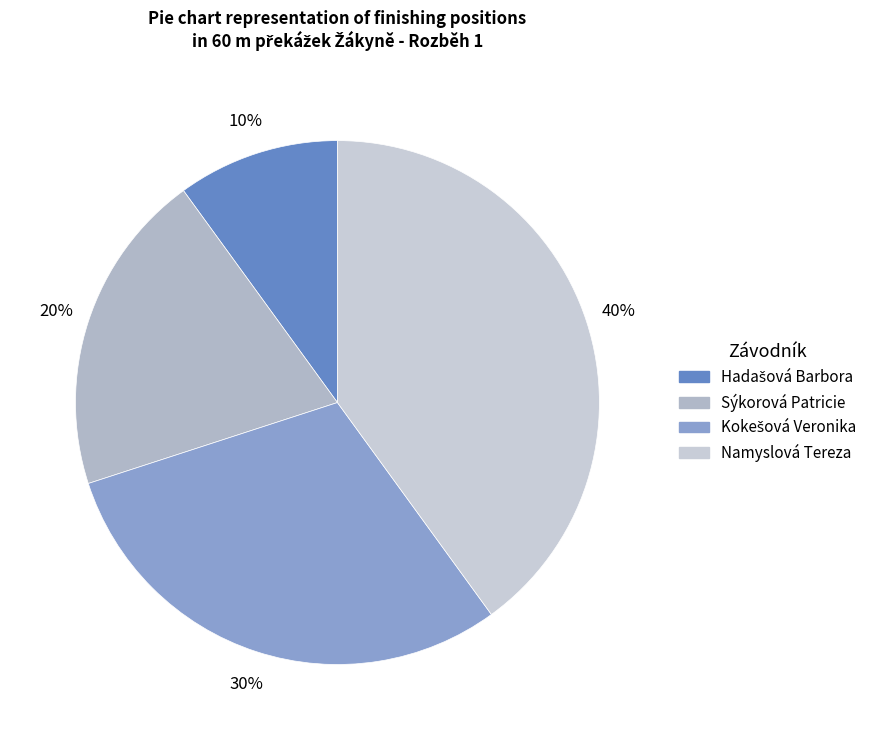

Which slice is the largest?

Namyslová Tereza